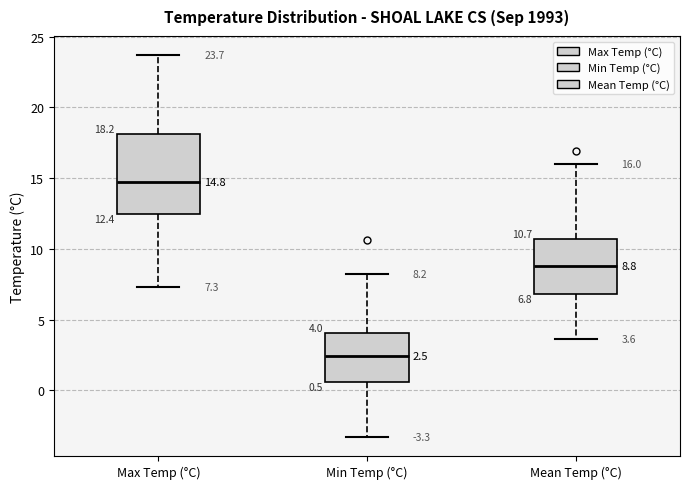

Which box's median line is the lowest?

Min Temp (°C)